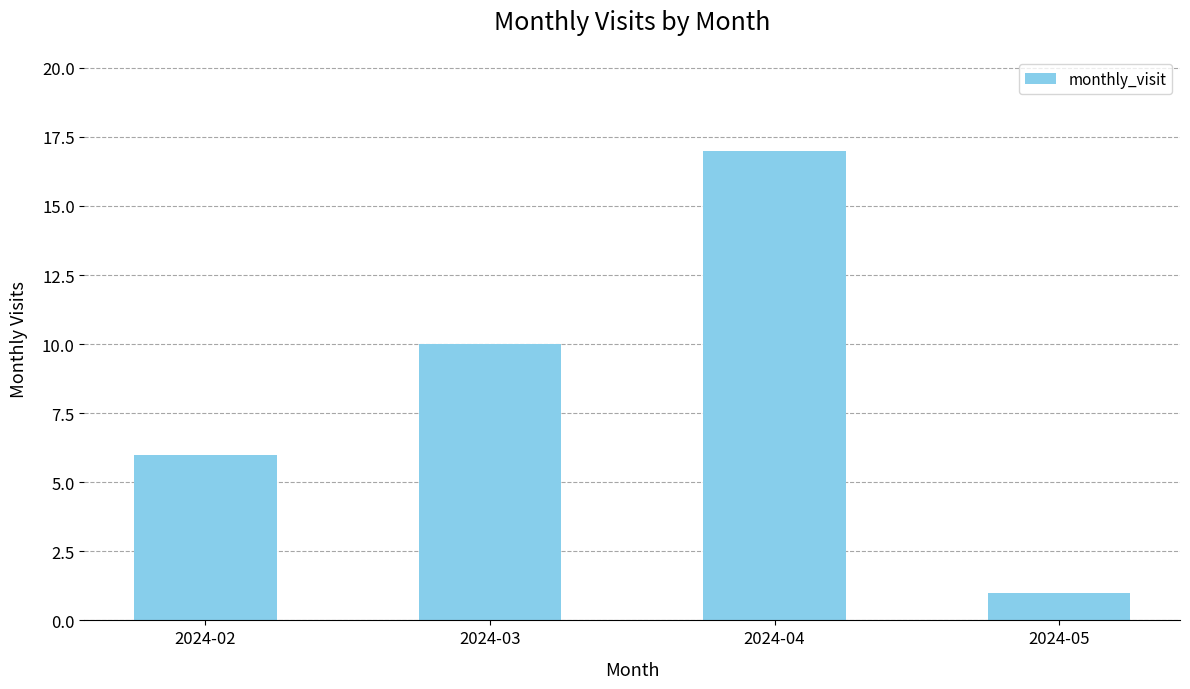

What is the difference between the second highest and minimum values?

9